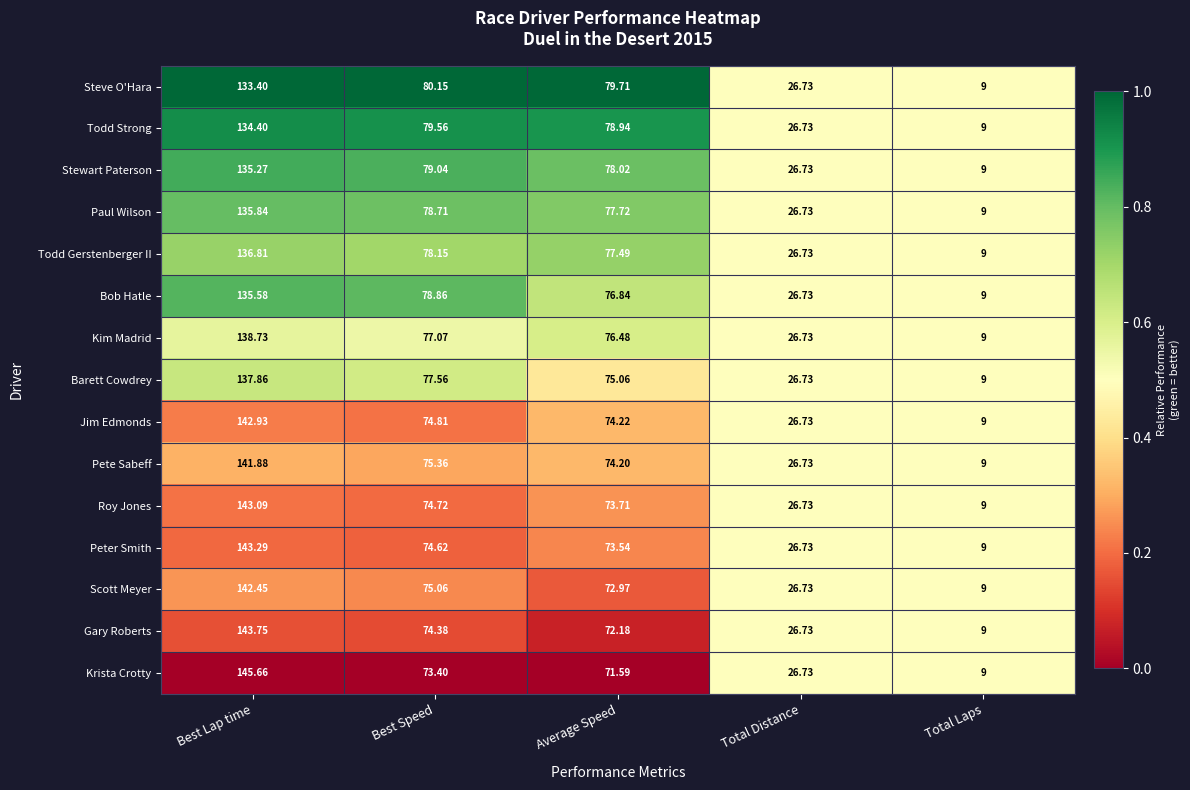

At which category does the chart reach its minimum across all series?

Total Laps